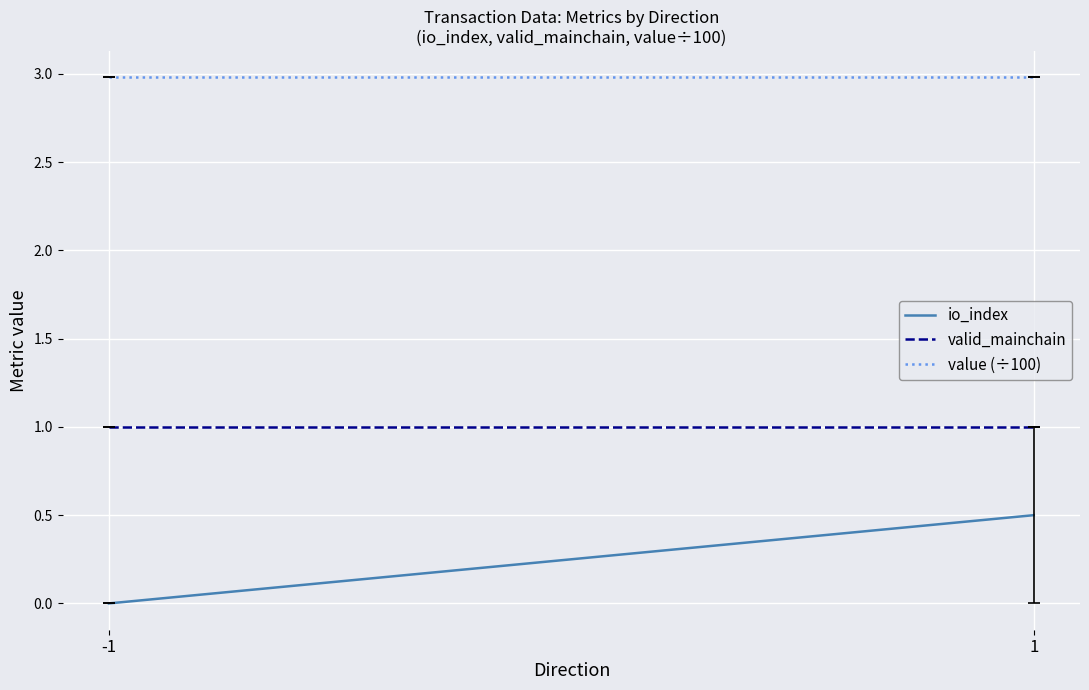

How many lines are shown in the chart?

3